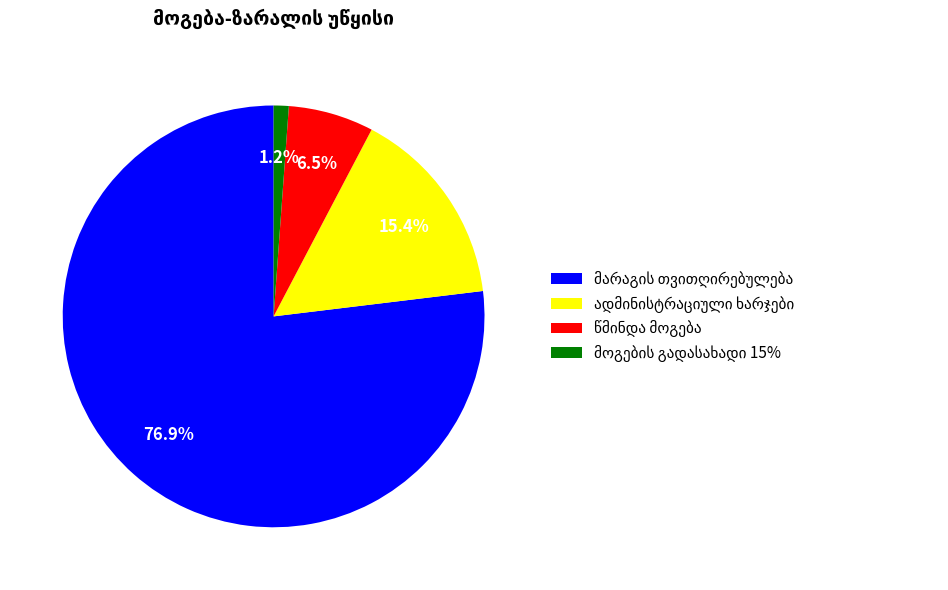

Count the number of slices in the pie.

4